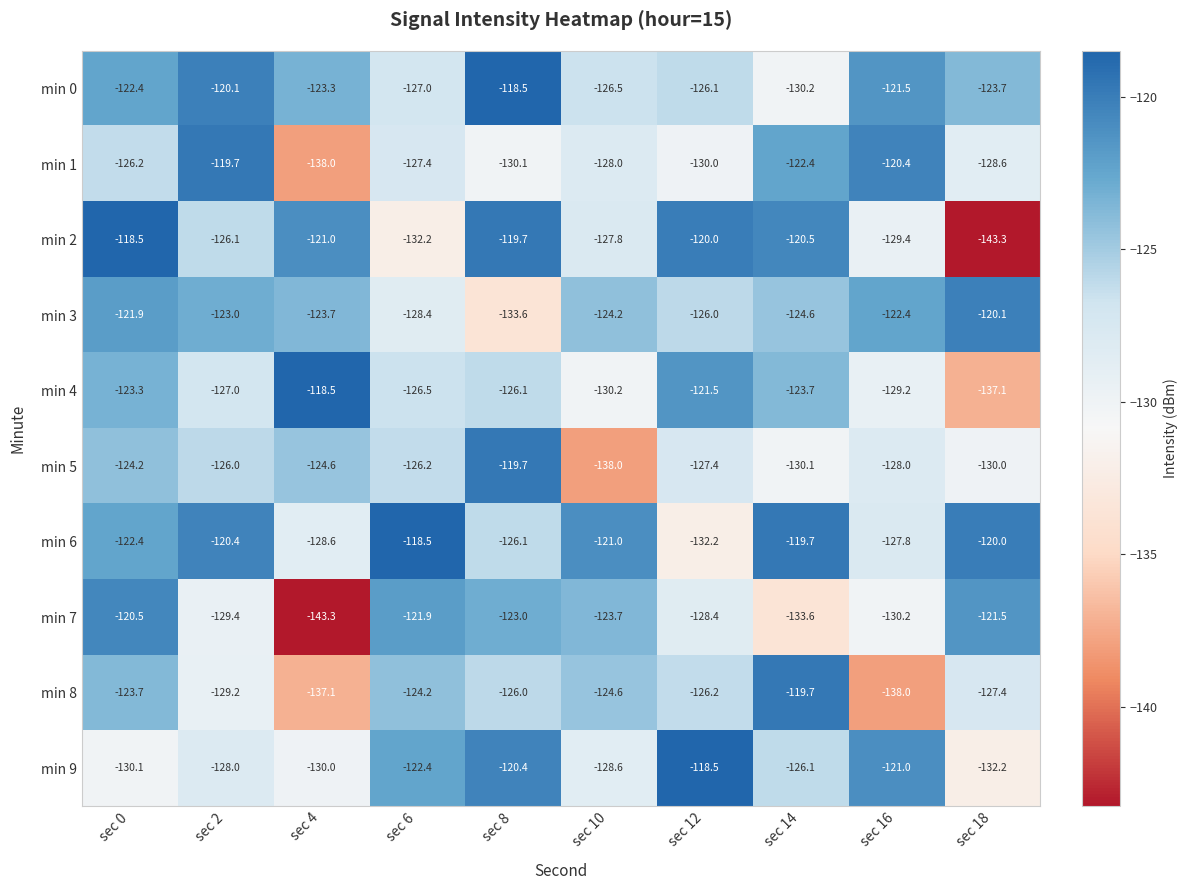

What is the spread (max minus min) of values at sec 2?

9.7